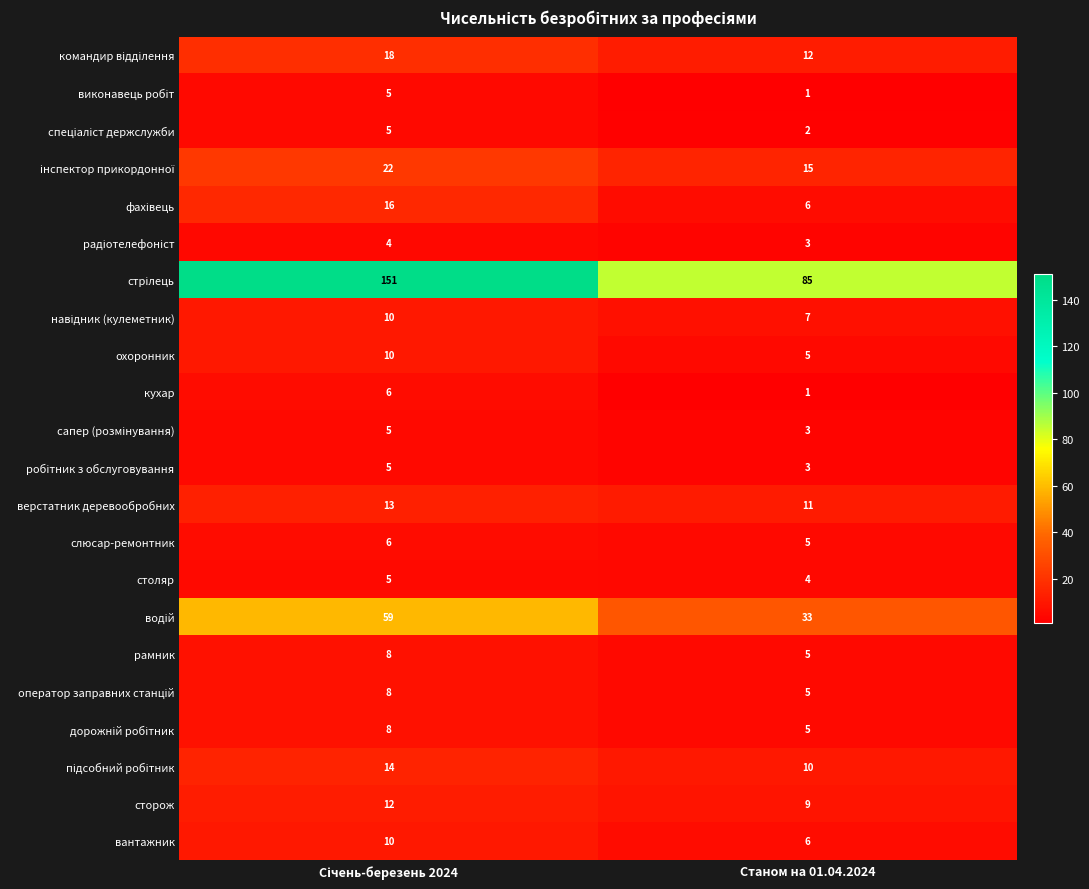

What is the spread (max minus min) of values at Станом на 01.04.2024?

84